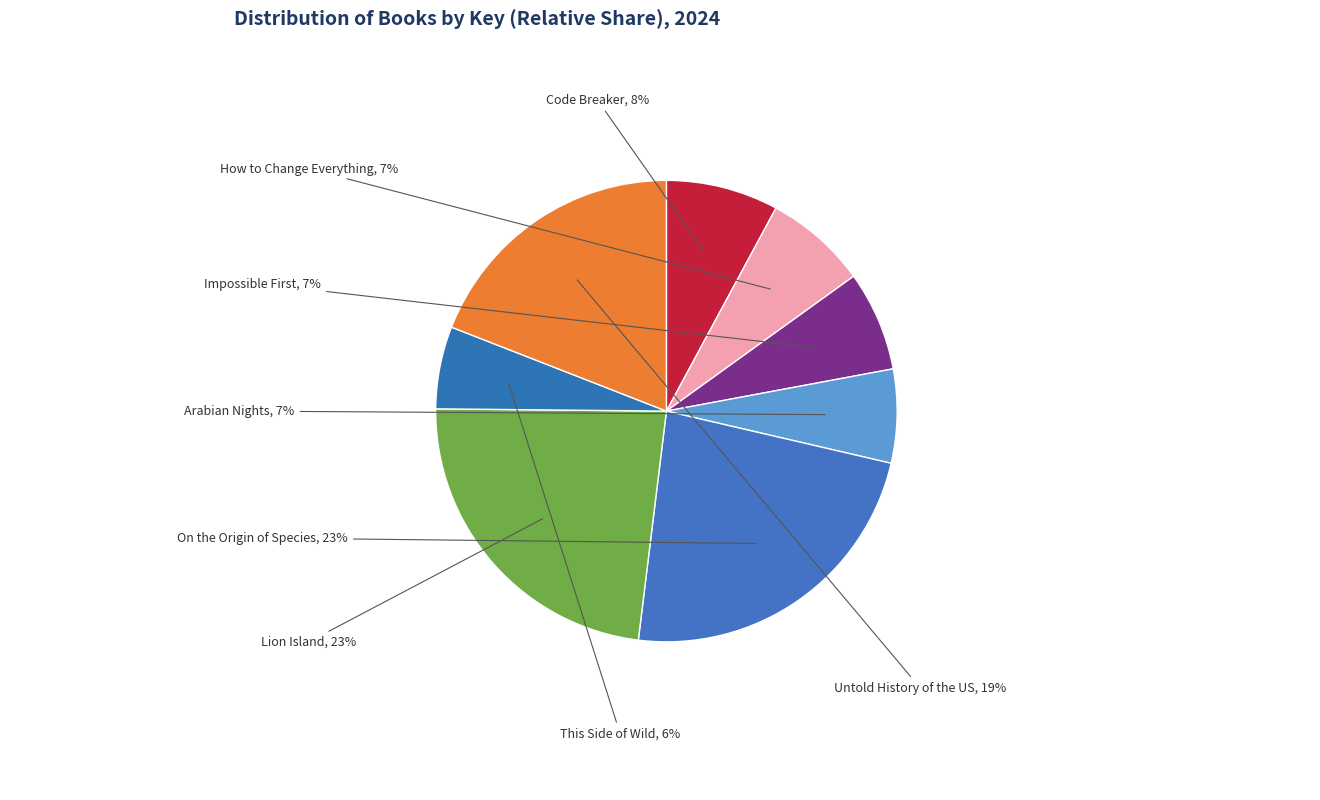

To the nearest percent, what portion does How to Change Everything represent?

7%